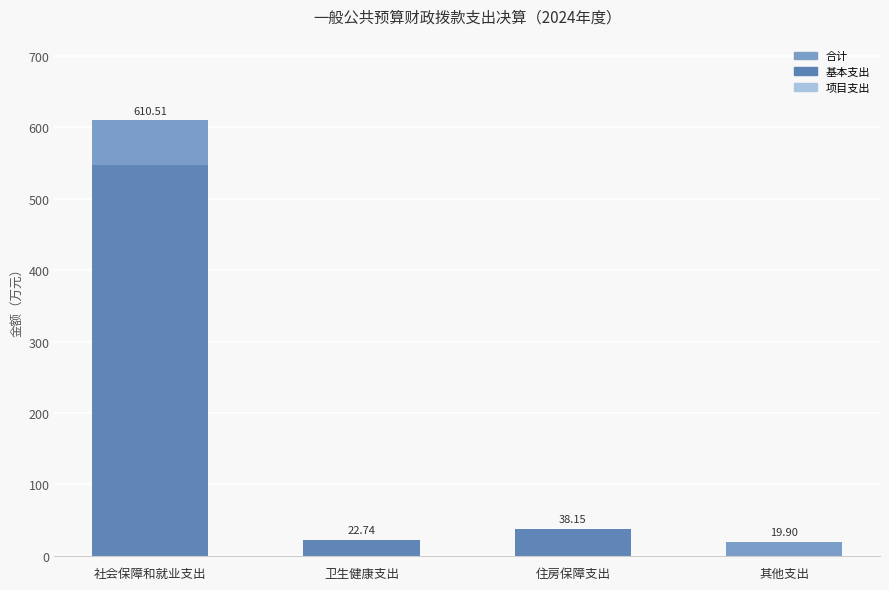

Which category has the lowest value in the 项目支出 series?

卫生健康支出